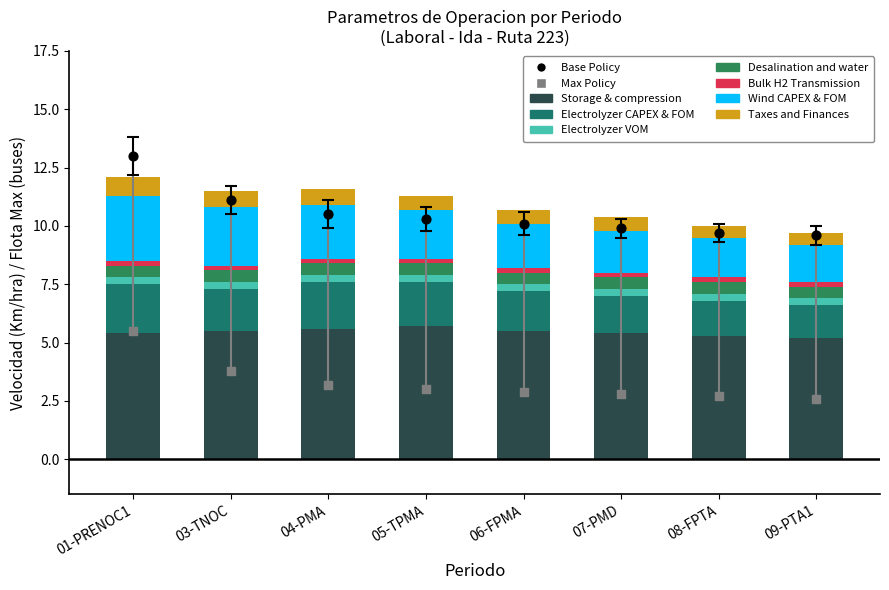

Which series has the widest spread of Y values?

Wind CAPEX & FOM